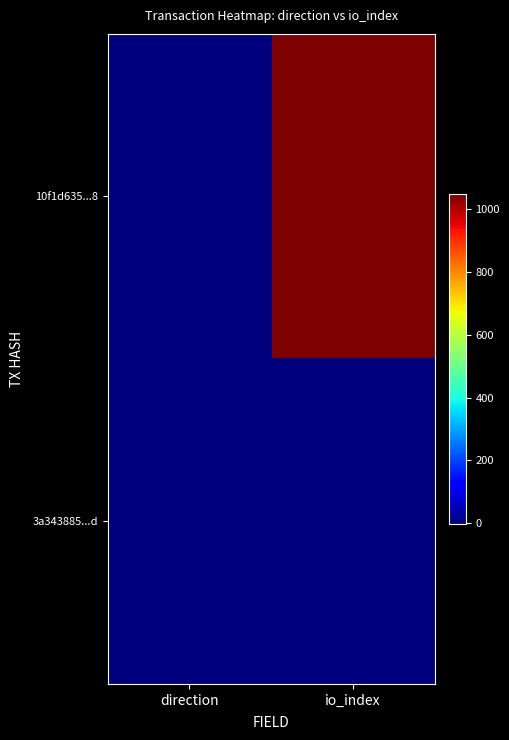

Count the number of data series in this chart.

2